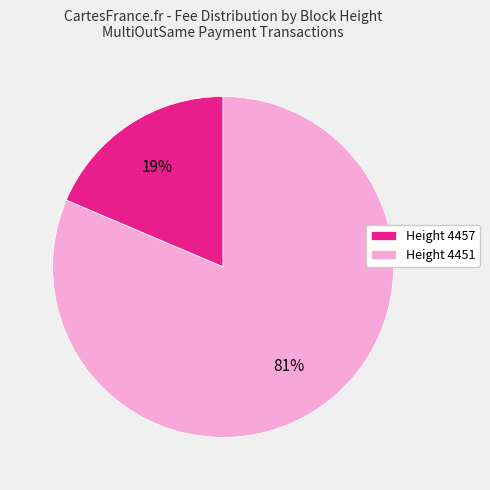

Combined, do Height 4457 and Height 4451 account for over 50%?

Yes